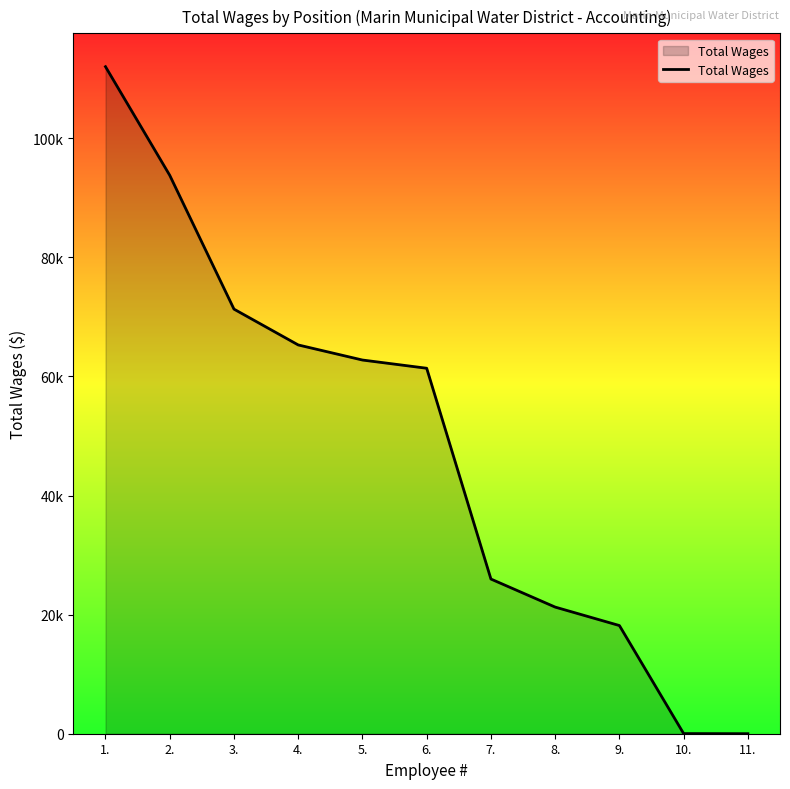

Is this an area chart (filled region under the line)?

Yes